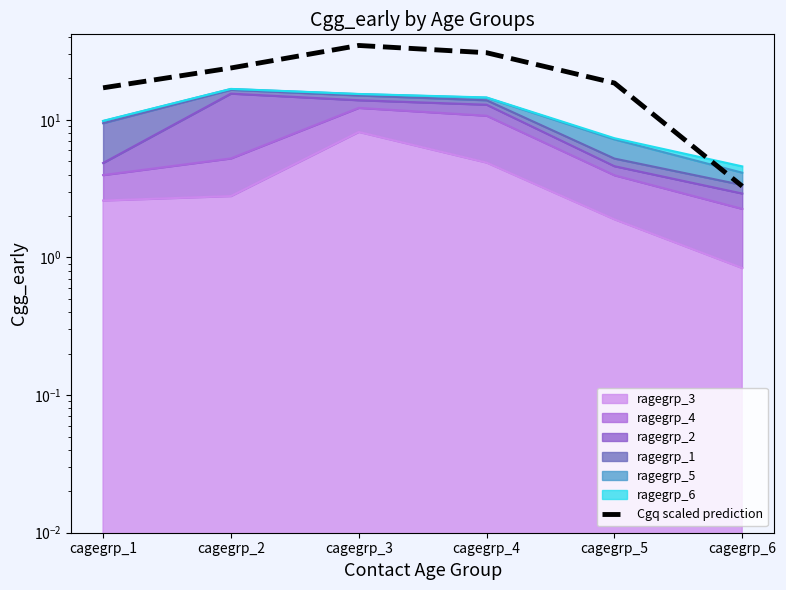

How many values exceed 23?

3